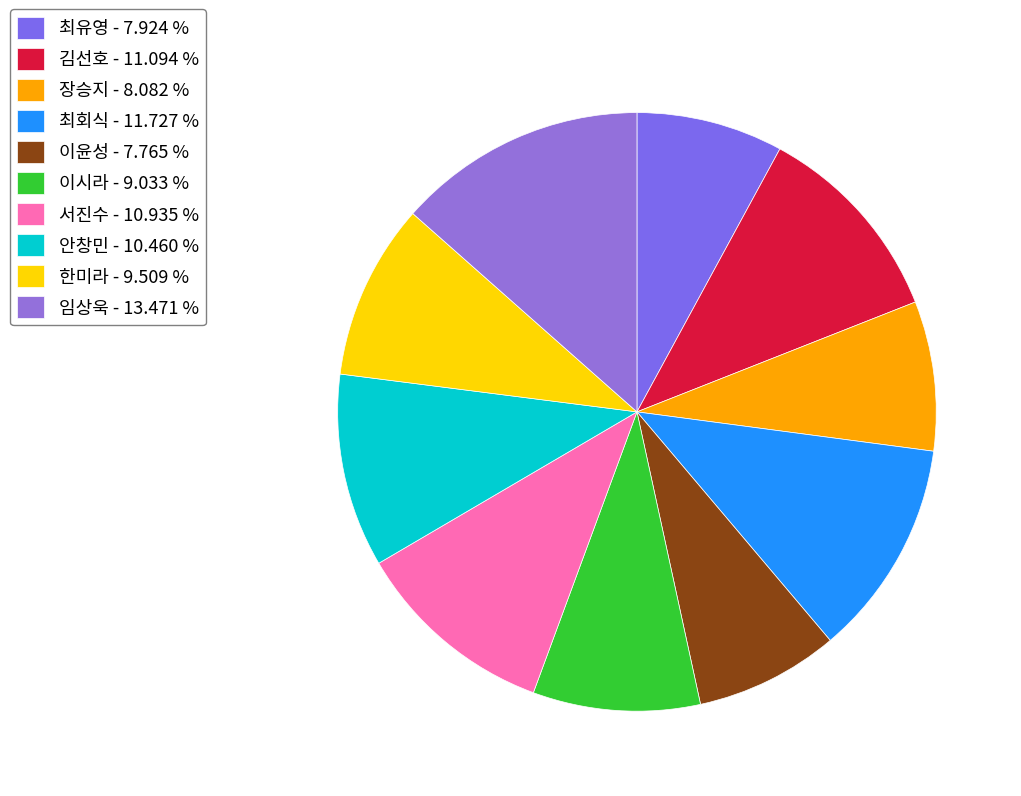

How much of the chart is everything except 이시라?

91.0%